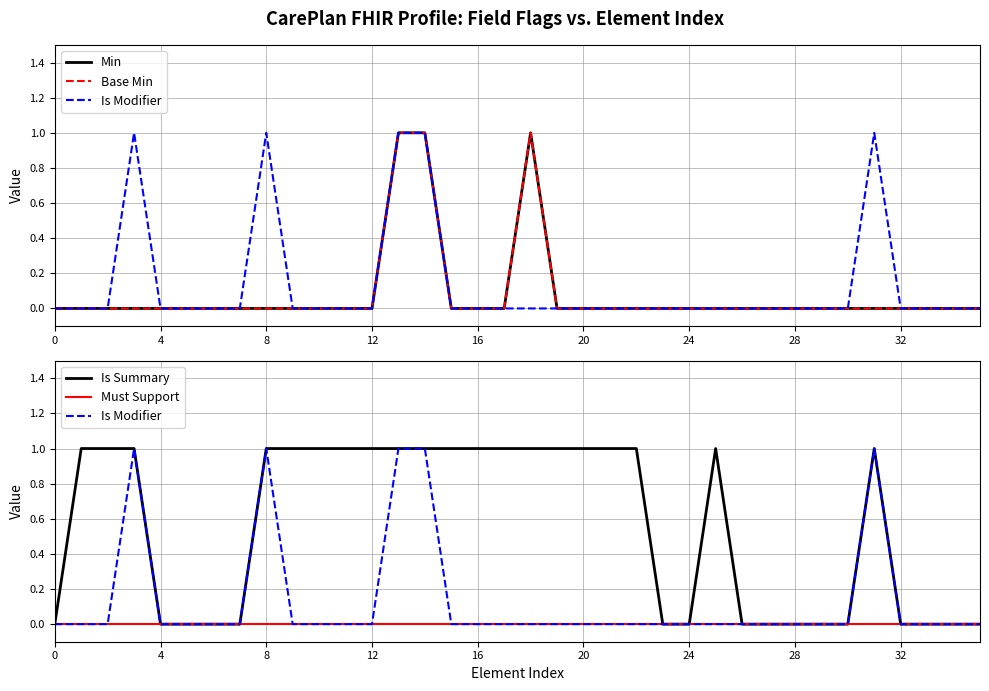

Reading left to right, list all the values displayed in this chart.

Min: 0	0	0	0	0	0	0	0	0	0	0	0	0	1	1	0	0	0	1	0	0	0	0	0	0	0	0	0	0	0	0	0	0	0	0	0
Base Min: 0	0	0	0	0	0	0	0	0	0	0	0	0	1	1	0	0	0	1	0	0	0	0	0	0	0	0	0	0	0	0	0	0	0	0	0
Is Modifier: 0	0	0	1	0	0	0	0	1	0	0	0	0	1	1	0	0	0	0	0	0	0	0	0	0	0	0	0	0	0	0	1	0	0	0	0
Is Summary: 0	1	1	1	0	0	0	0	1	1	1	1	1	1	1	1	1	1	1	1	1	1	1	0	0	1	0	0	0	0	0	1	0	0	0	0
Must Support: 0	0	0	0	0	0	0	0	0	0	0	0	0	0	0	0	0	0	0	0	0	0	0	0	0	0	0	0	0	0	0	0	0	0	0	0